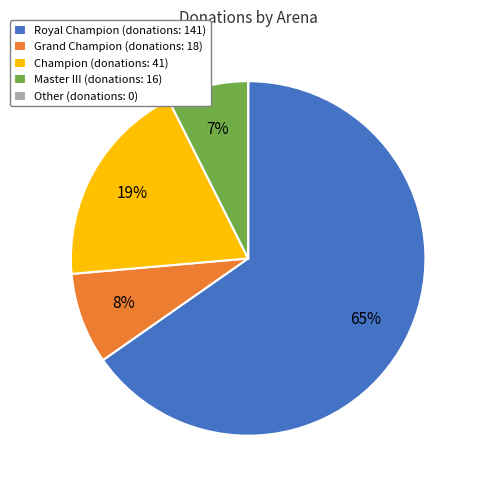

Is there any slice that represents more than half of the pie?

Yes